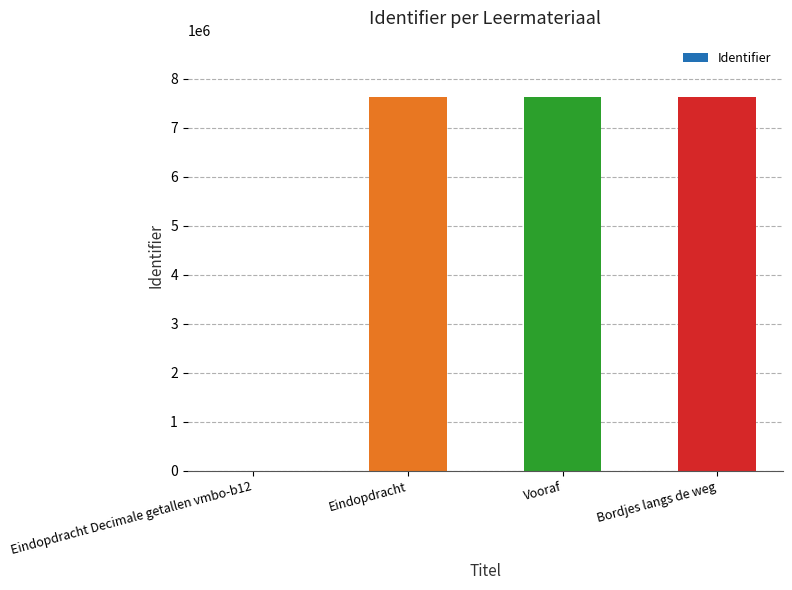

What is the sum of all values?

22890838